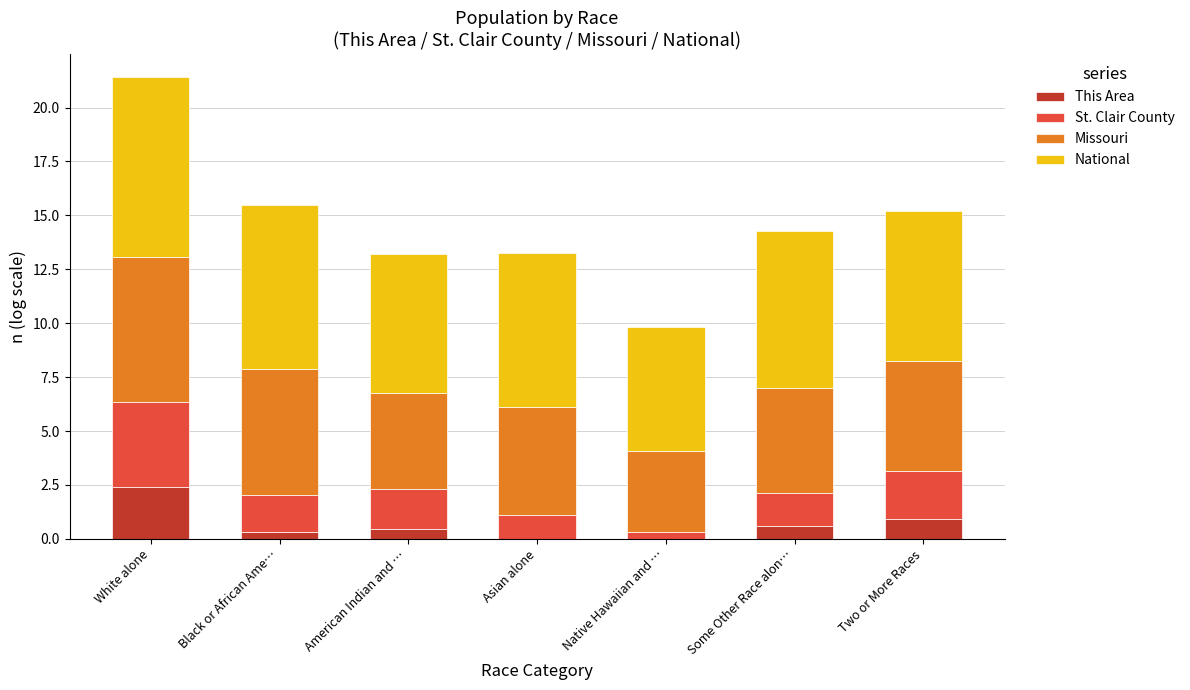

Which category has the highest value in the This Area series?

White alone